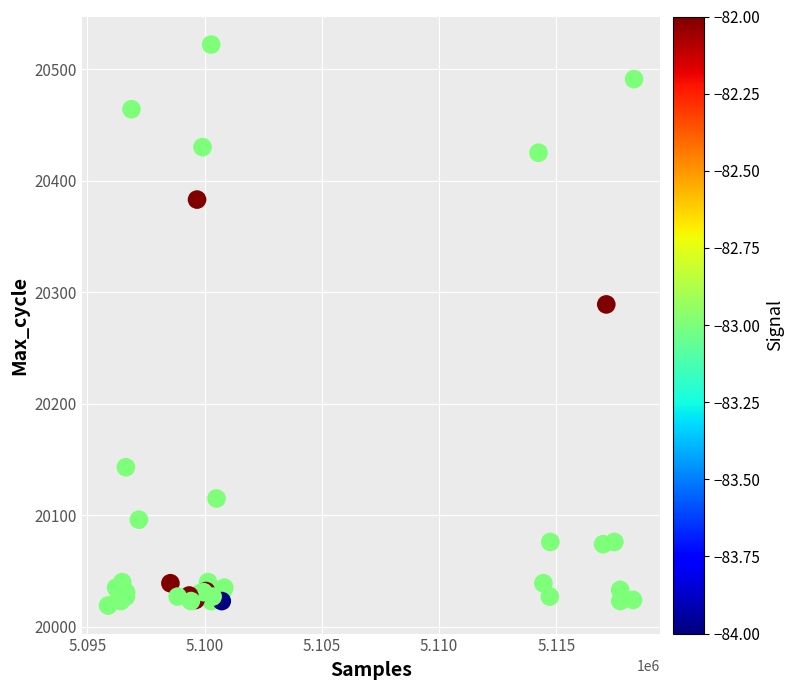

What Y value in the scatter plot is closest to 20270?

20289